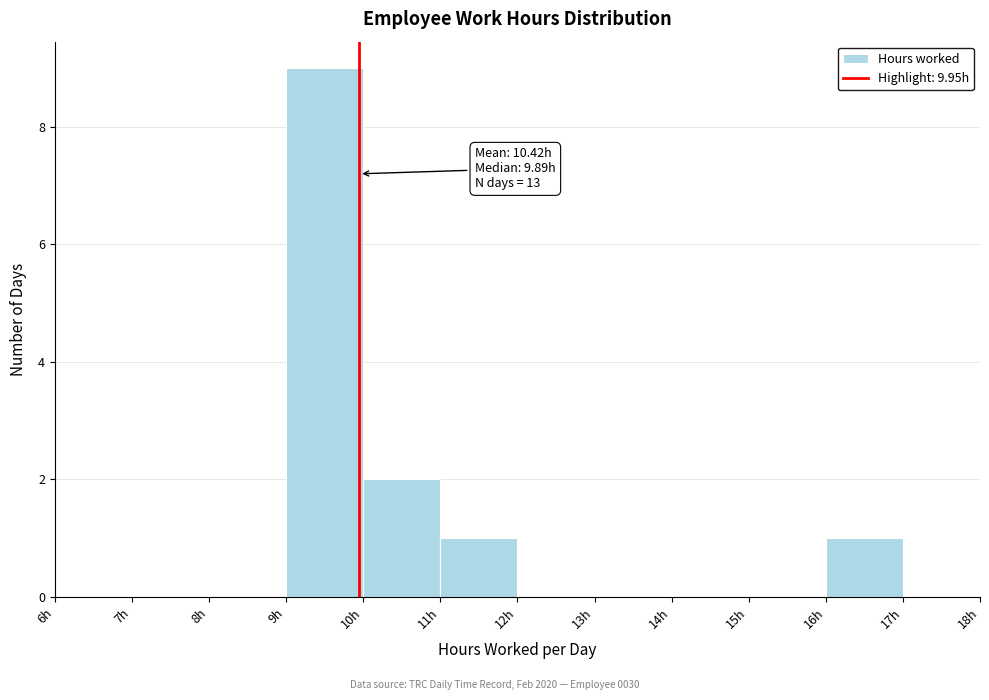

Which range on the x-axis has the tallest bar?

9 to 10